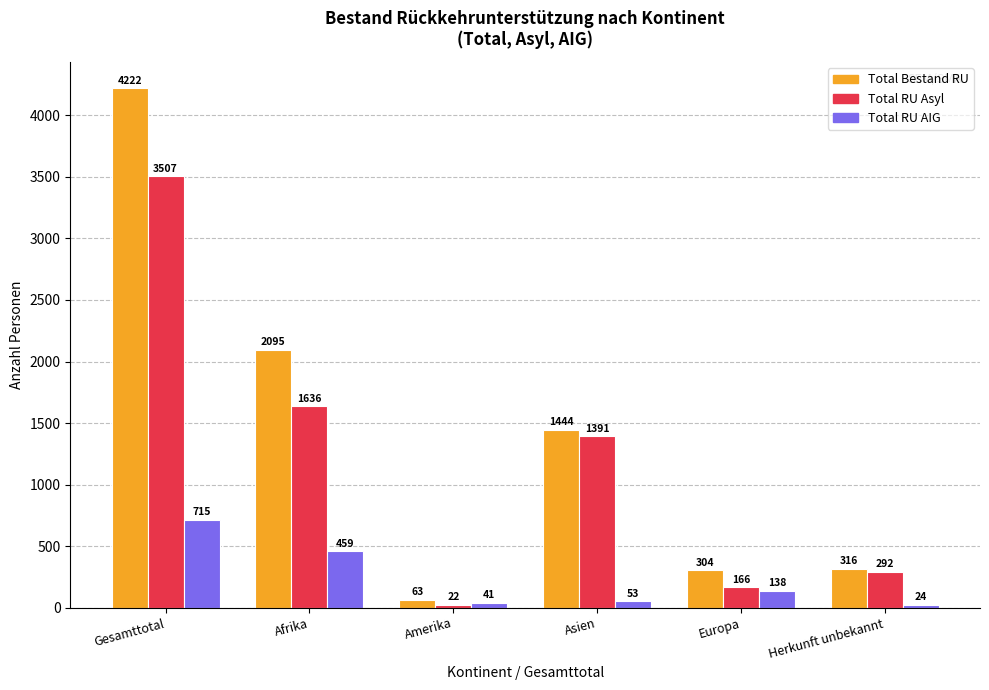

What is the sum of all Total Bestand RU values?

8444